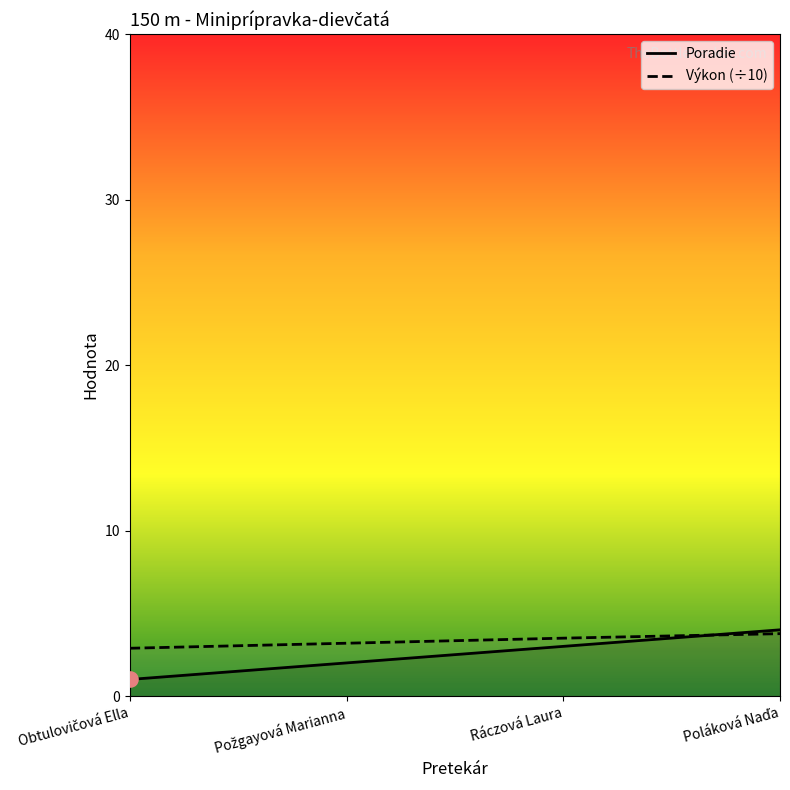

Which series has the largest total across all categories?

Výkon (÷10)